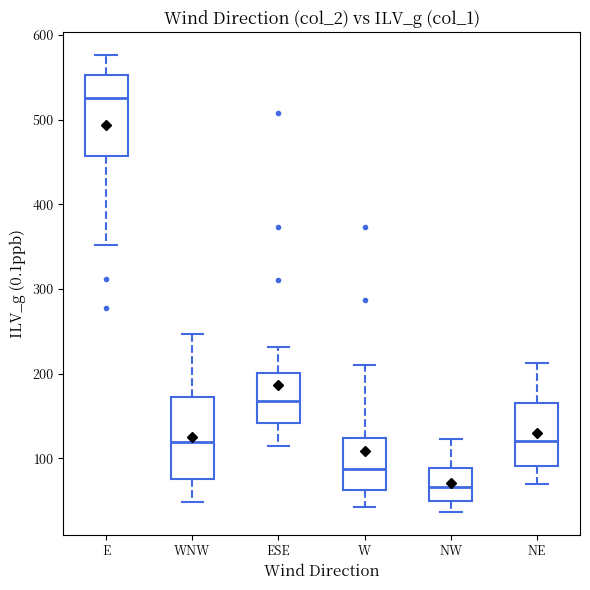

Which box's median line is the lowest?

NW